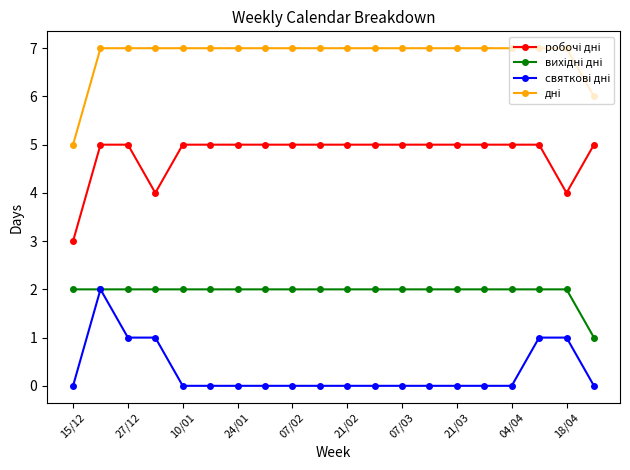

What is the greatest value displayed?

7